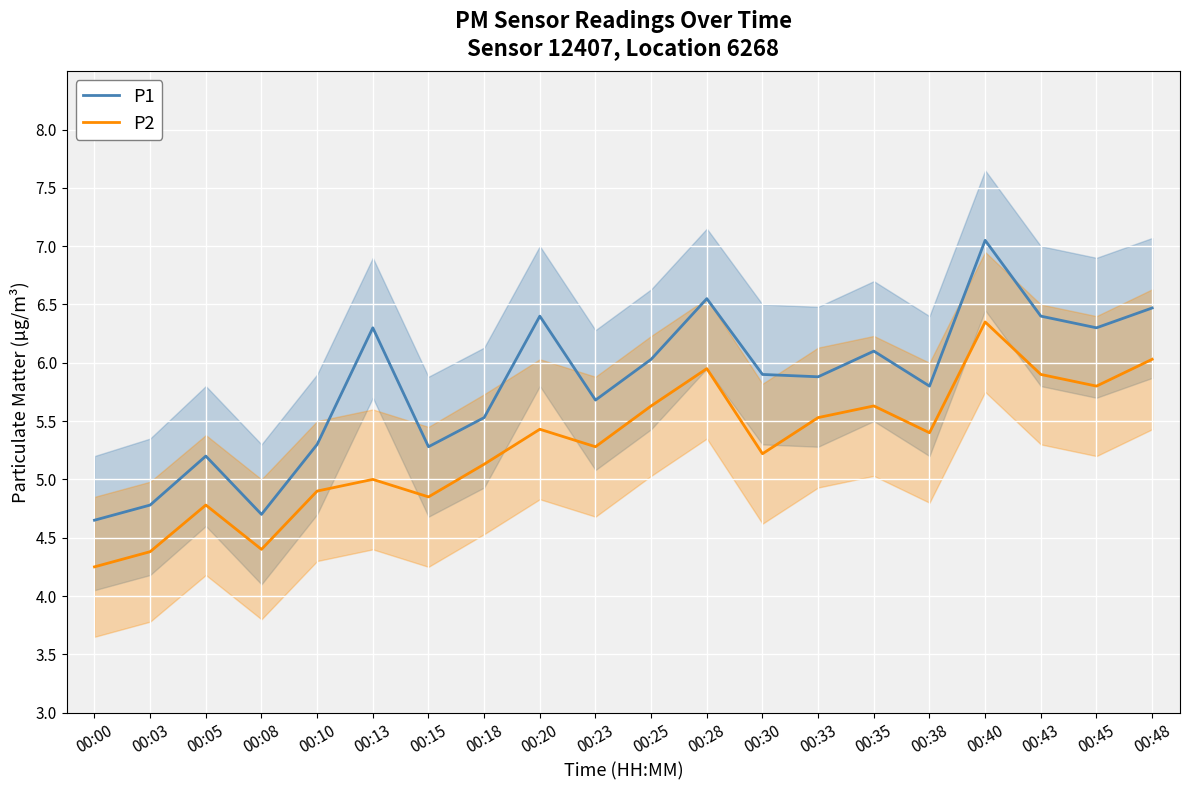

Where is the first local maximum for P2?

00:05